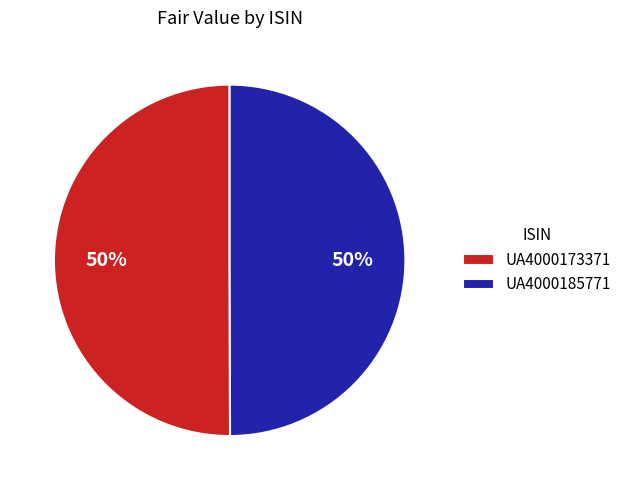

To the nearest percent, what portion does UA4000173371 represent?

50%